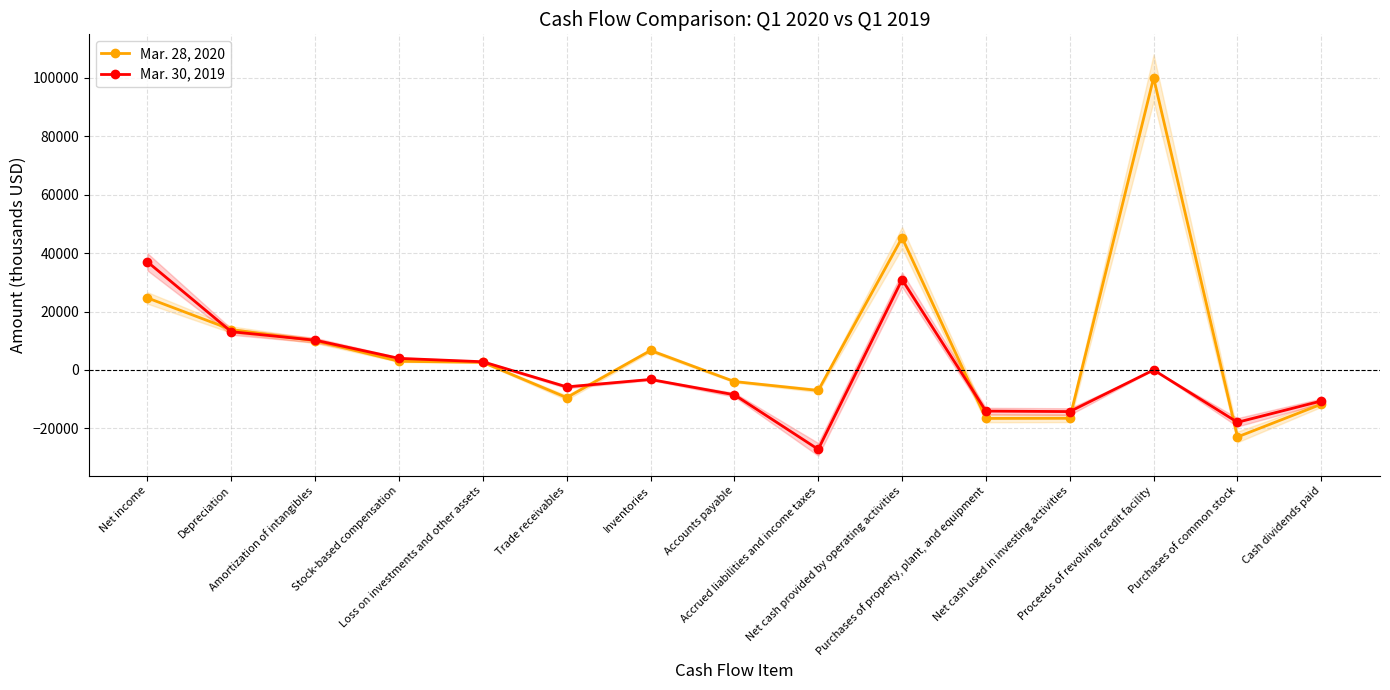

What position from the left is Loss on investments and other assets?

5